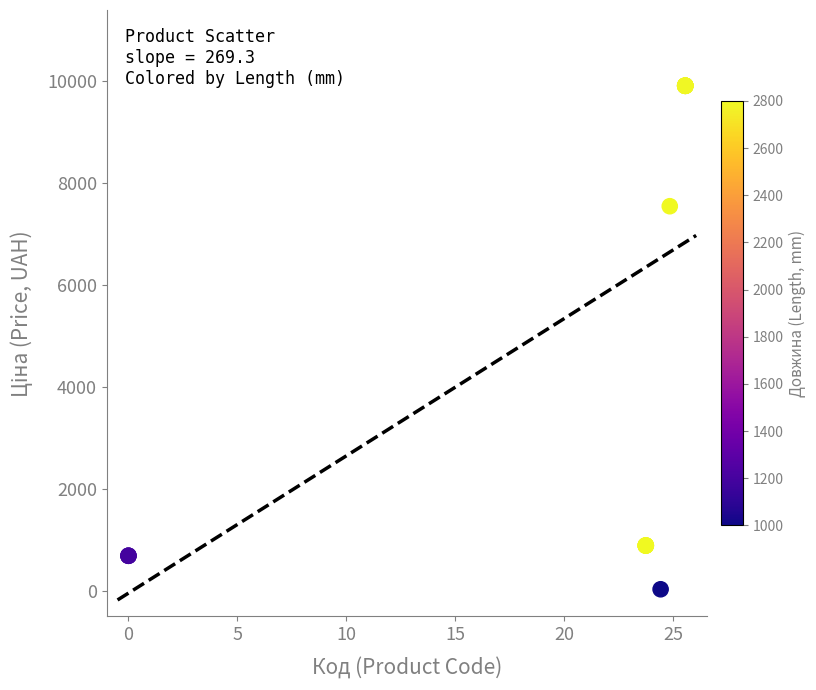

What Y value in the scatter plot is closest to 4970?

7545.9